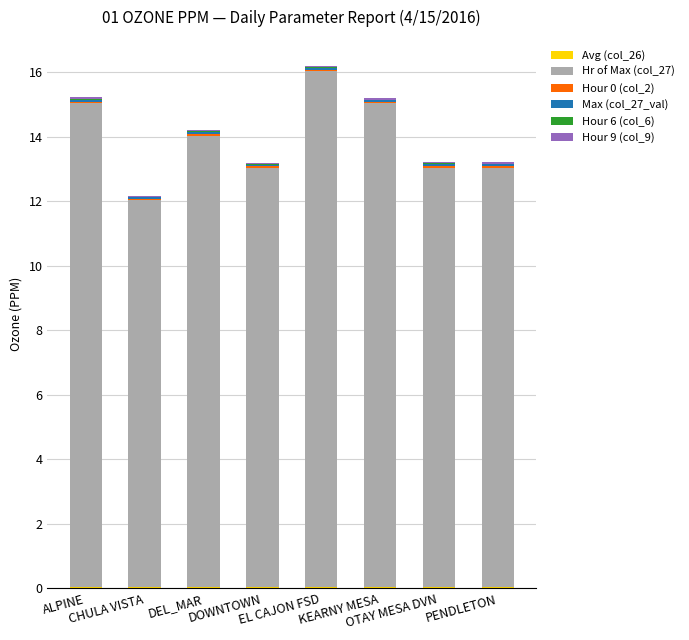

Which series has the largest range (max minus min)?

Hr of Max (col_27)